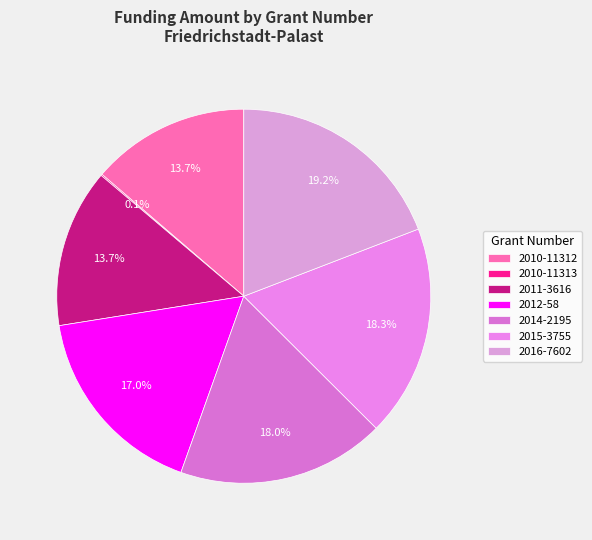

What percentage is the 2015-3755 slice, to the nearest percent?

18%